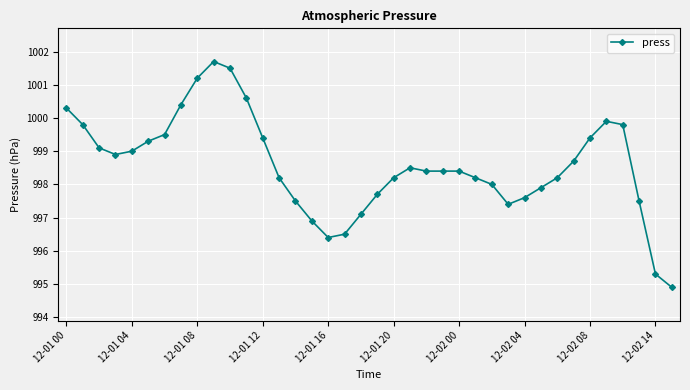

What is the smallest value displayed?

994.9